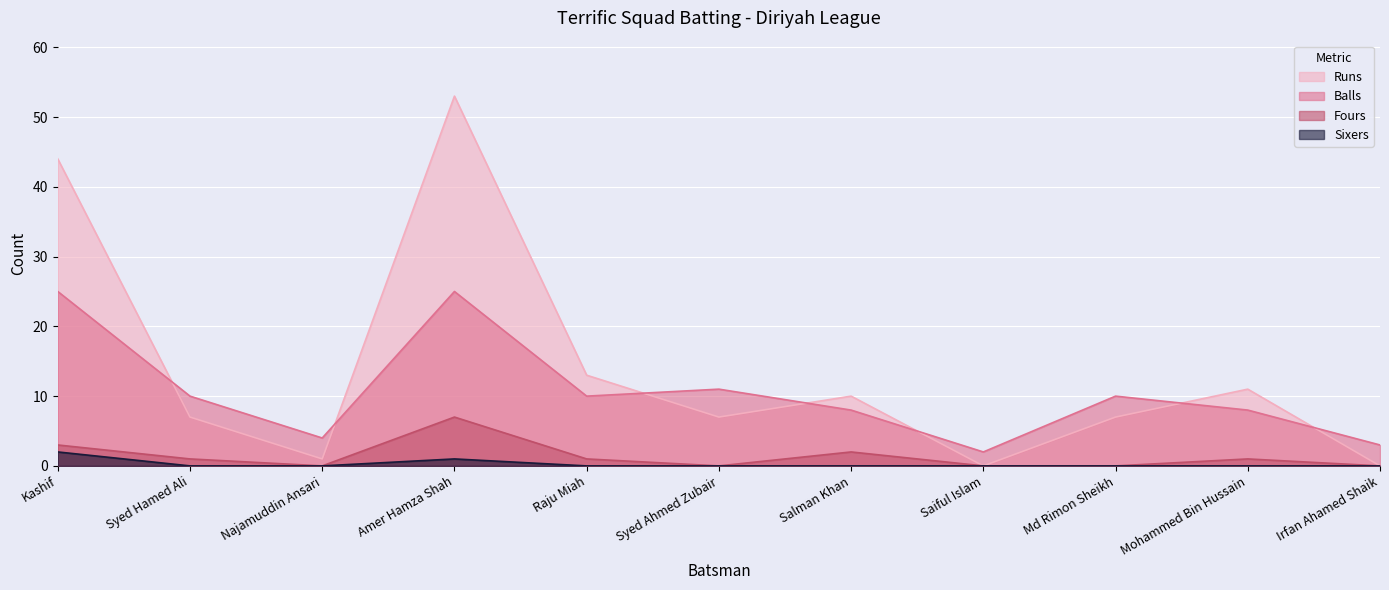

List the series in order of their peak value, lowest first.

Sixers, Fours, Balls, Runs